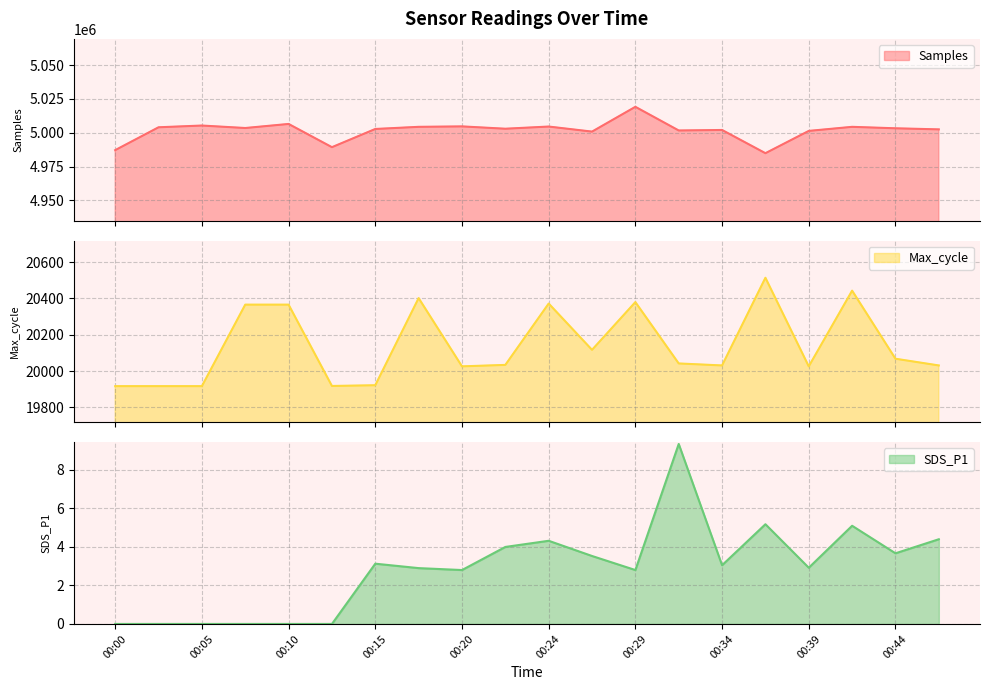

Does the chart have visible grid lines?

Yes